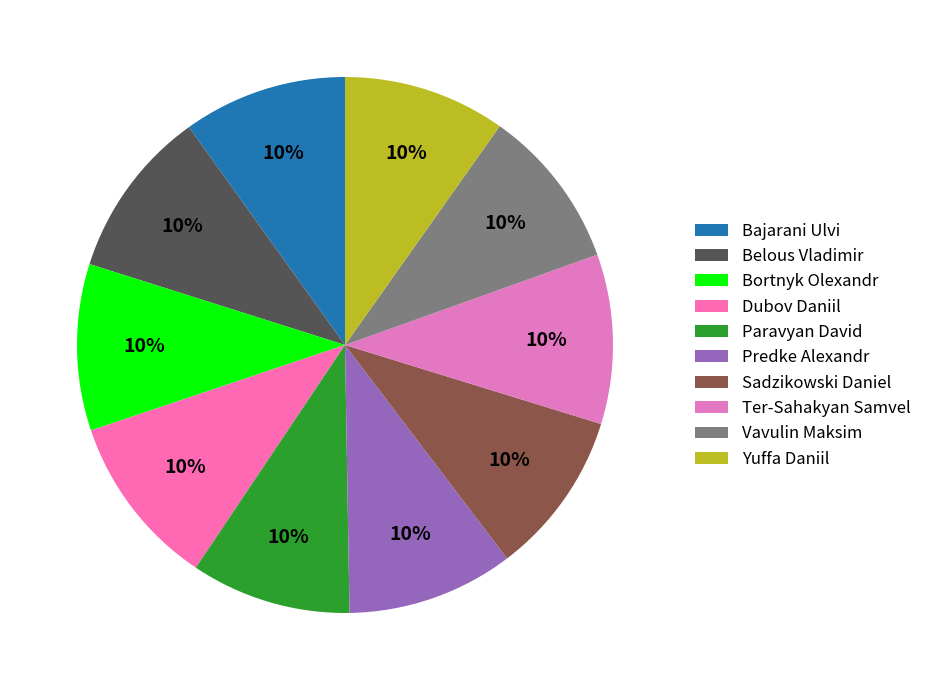

What portion of the pie excludes Vavulin Maksim?

90.3%